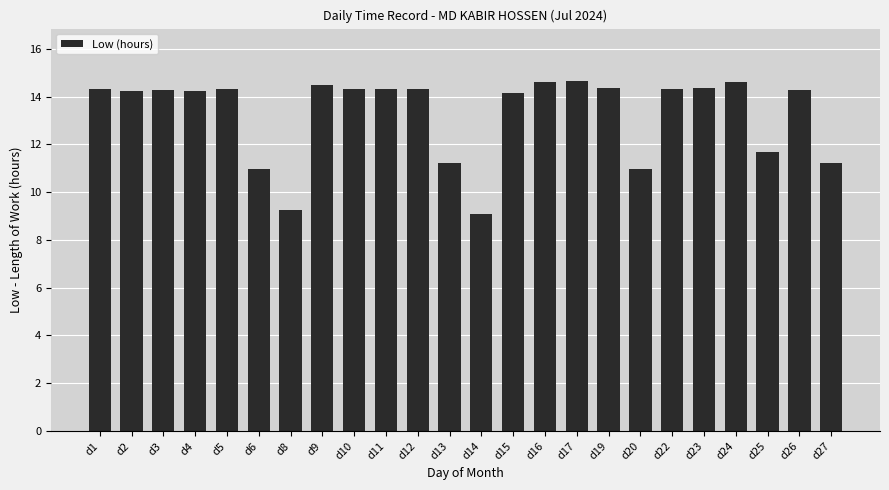

True or false: the data shows 18.0 at d25.

False